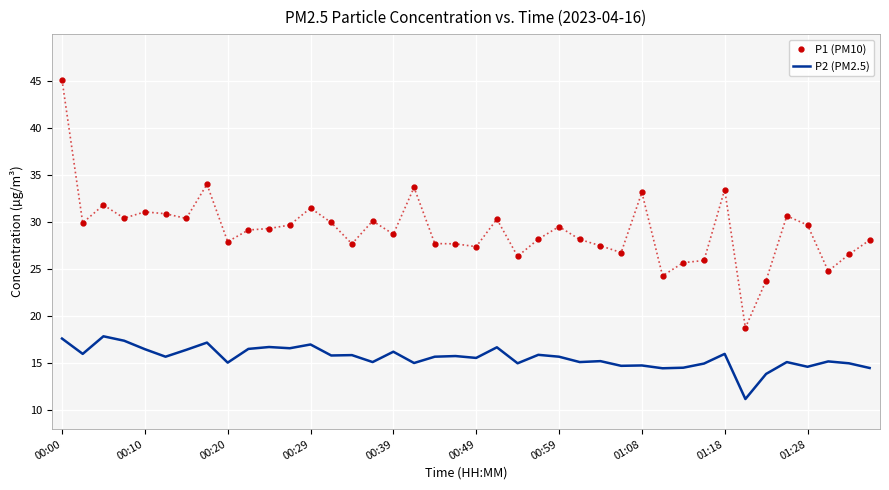

What is the difference between the maximum and minimum values in the P1 (PM10) series?

26.4